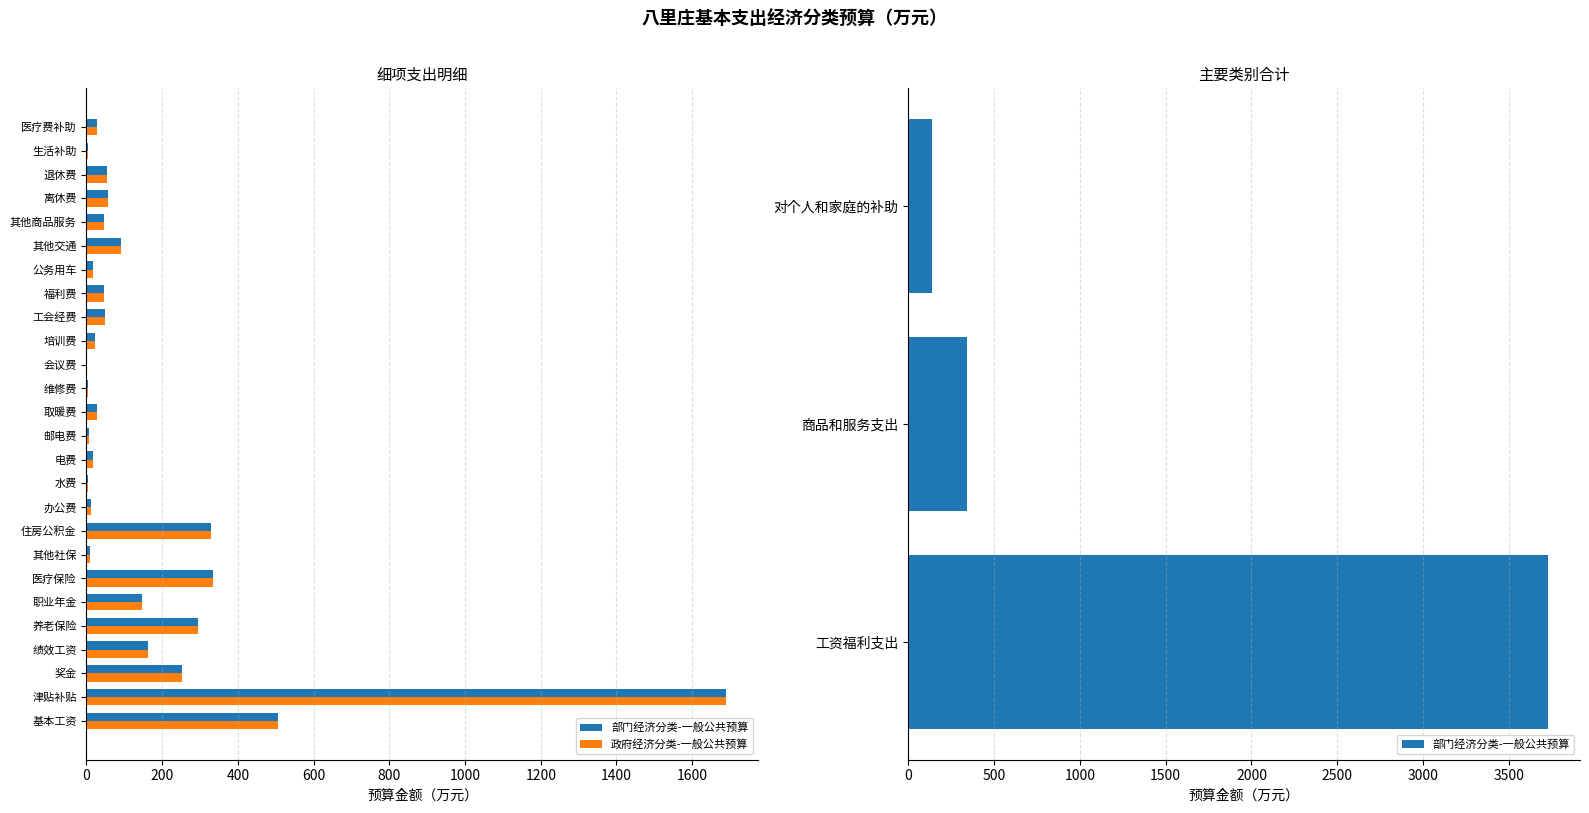

What is the sum of all values?

4212.1